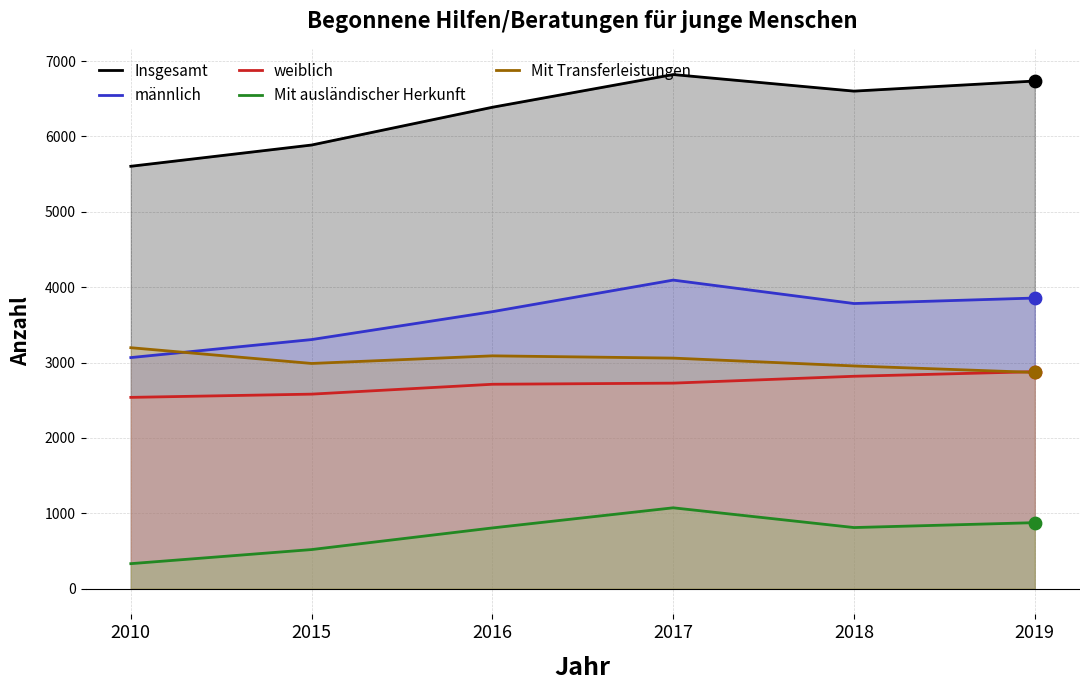

Which series has the largest total across all categories?

Insgesamt